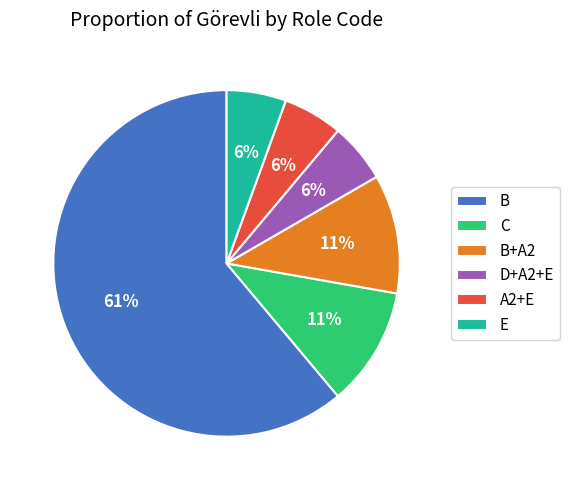

How many segments does this pie chart have?

6